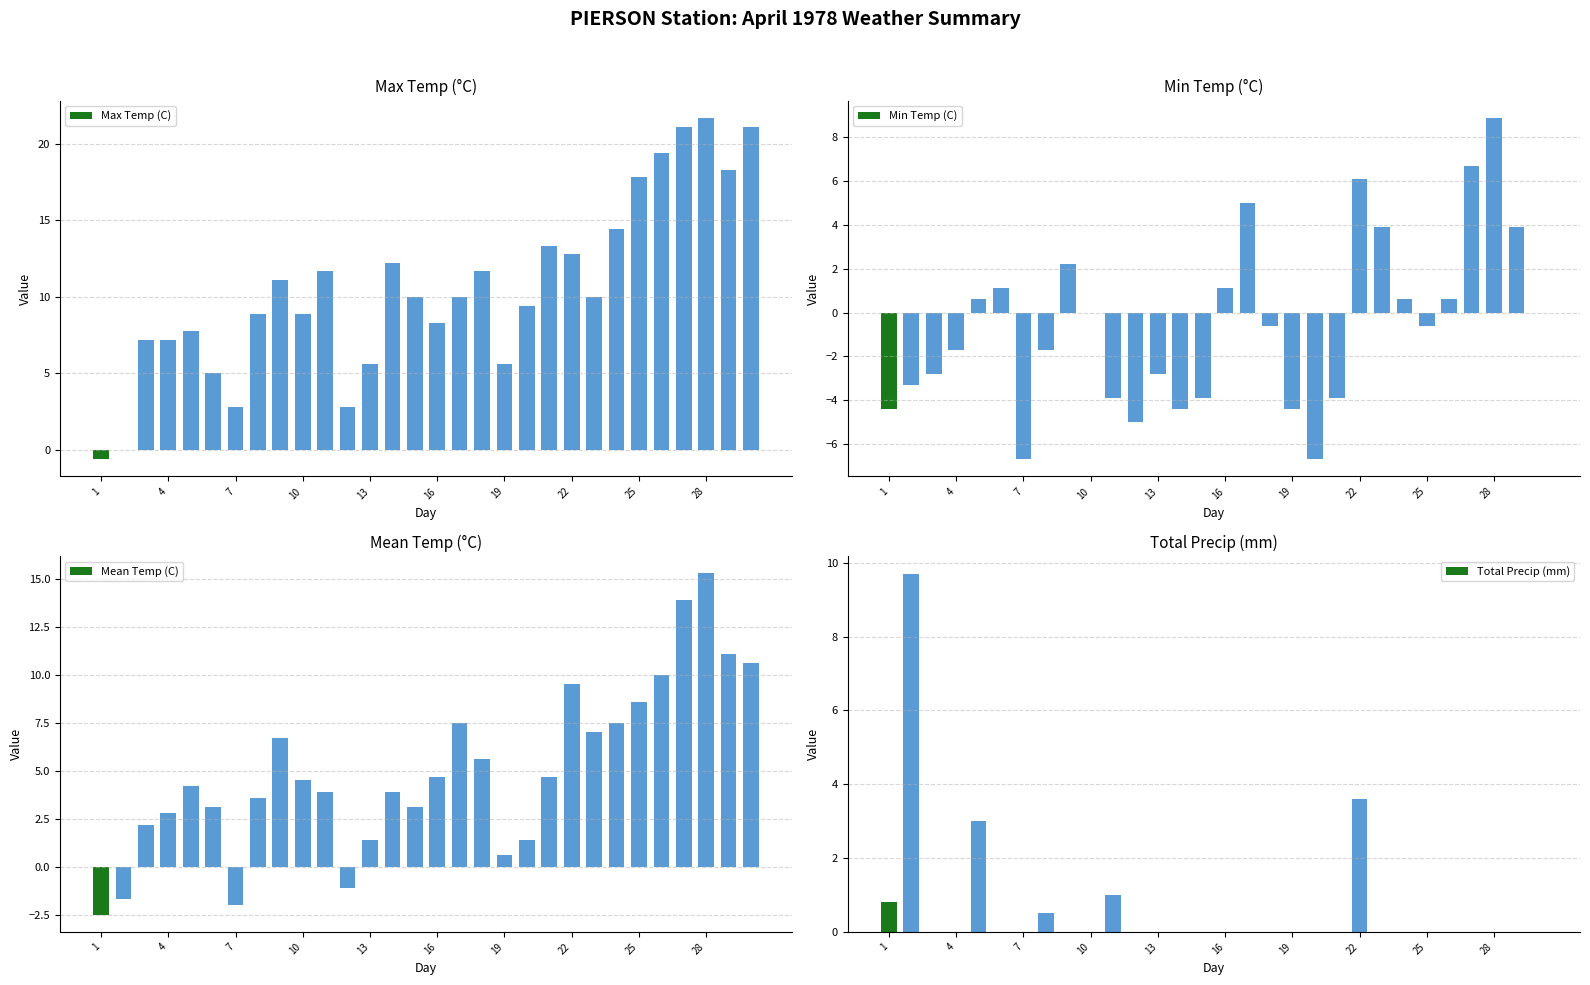

What is the sum of the Min Temp (C) values at 13 and 16?

-1.7